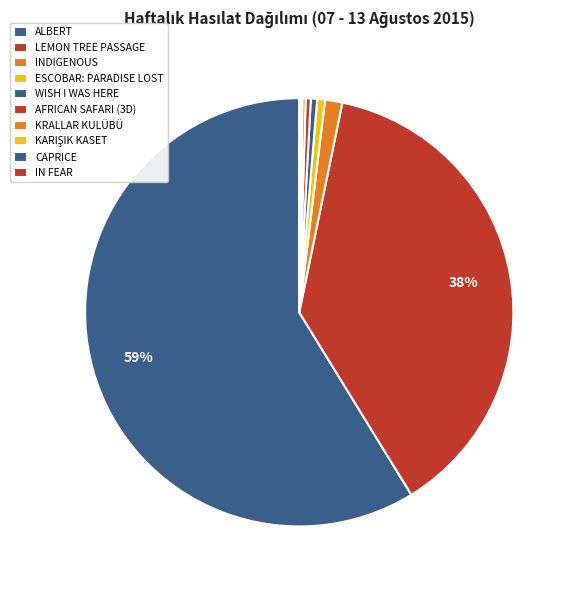

Which slice is the largest?

ALBERT